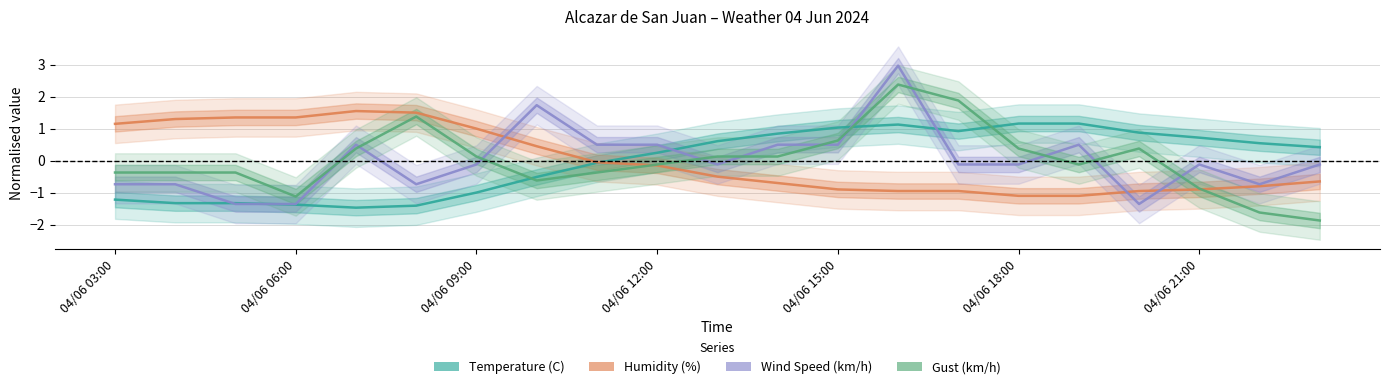

Which series changed the most between 11 and 16?

Humidity (%)